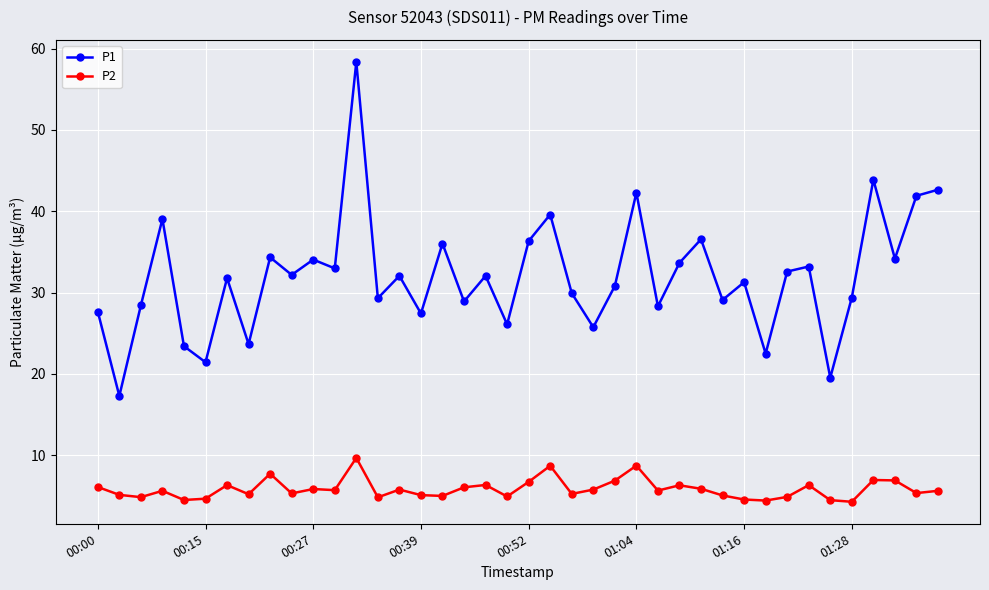

What is the average value of the P2 series?

5.8